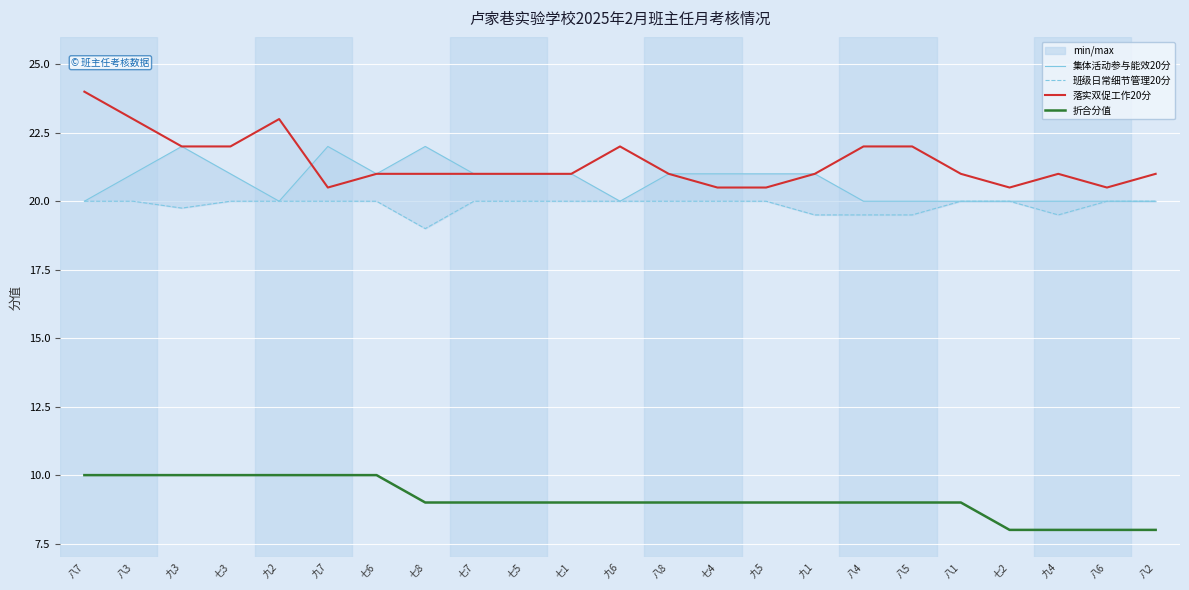

The 落实双促工作20分 series shows 32.5 at 八6. True or false?

False